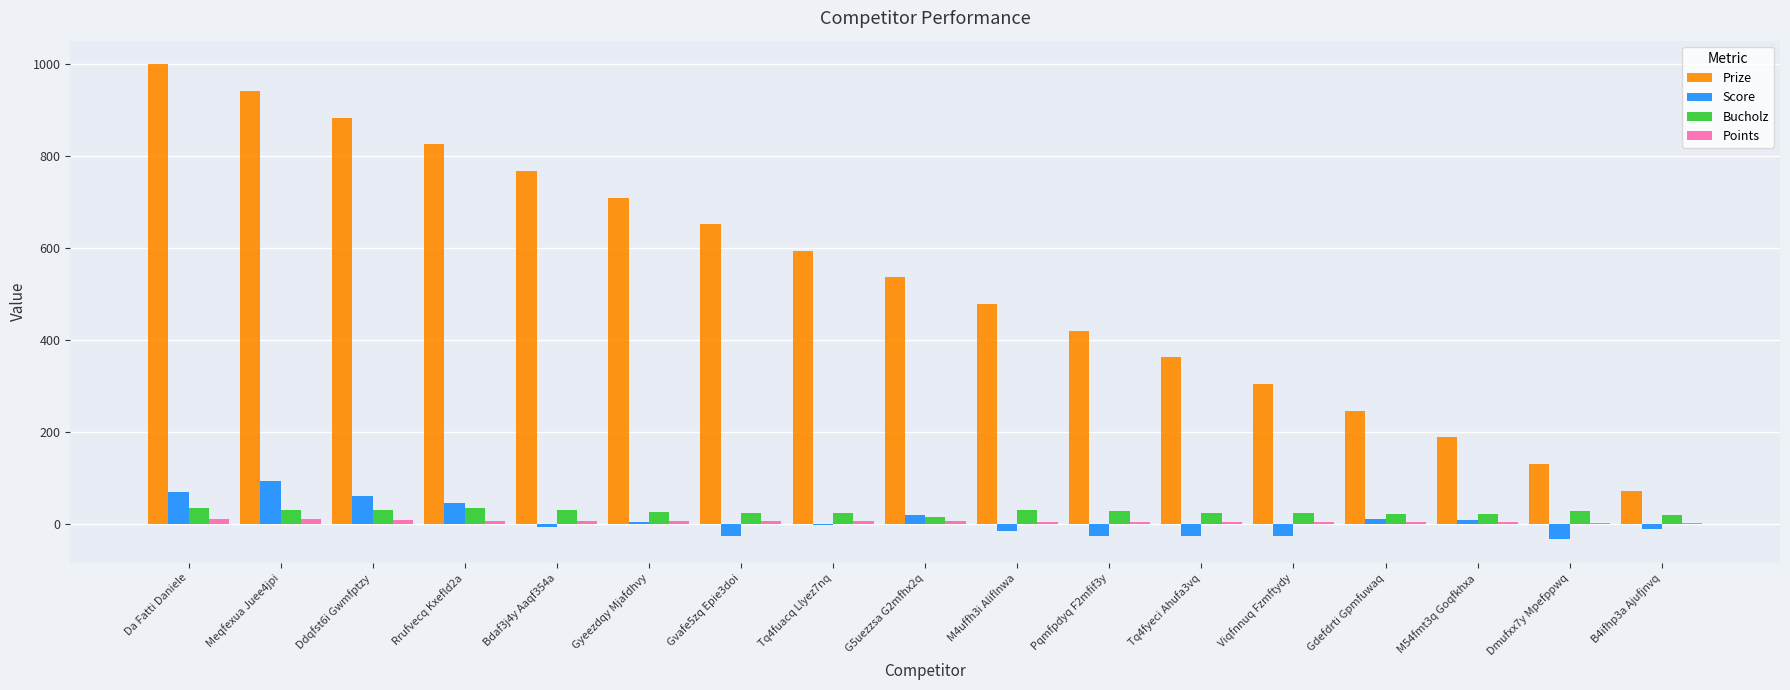

What is the maximum value shown in the chart?

1000